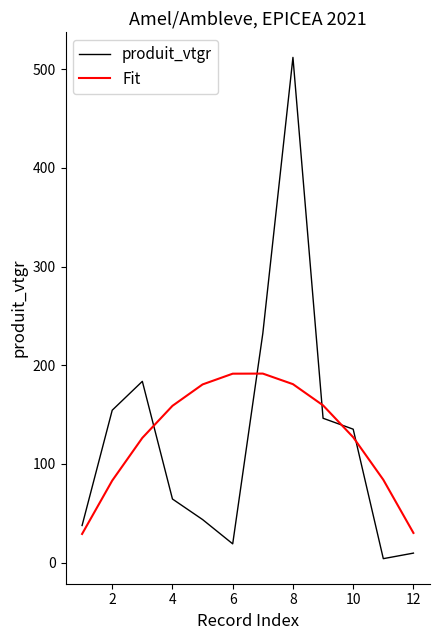

What is the highest value of the Fit series?

191.5